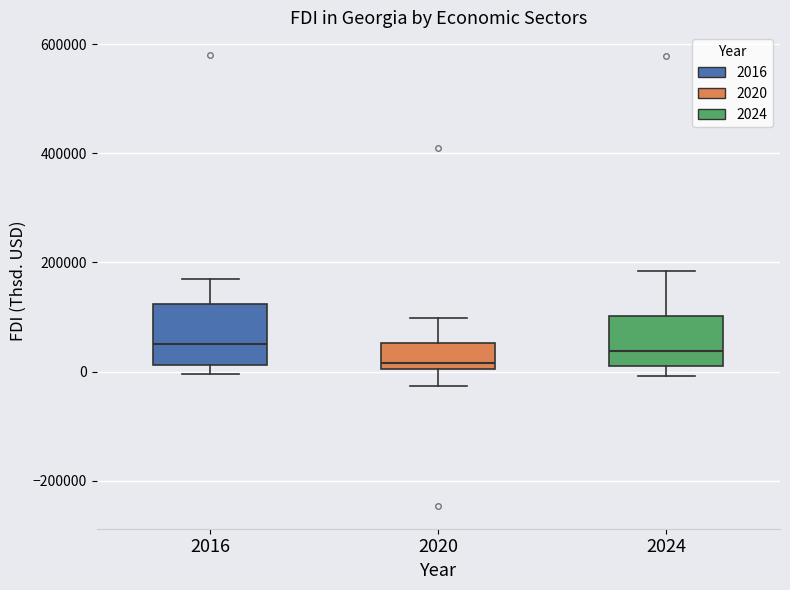

Reading left to right, read every box against the y-axis: the position of its median line, the range the box covers, and the ends of its whiskers. The values are not printed on the chart, so give them approximately, as read against the axis.

2016: median 60000, box 20000 to 120000, whiskers 0 to 180000
2020: median 20000, box 0 to 60000, whiskers -20000 to 100000
2024: median 40000, box 20000 to 100000, whiskers 0 to 180000